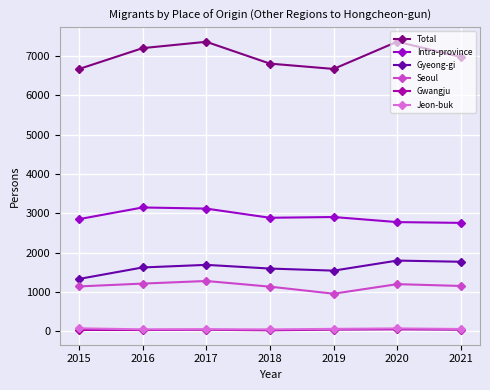

How many series are shown in this chart?

6